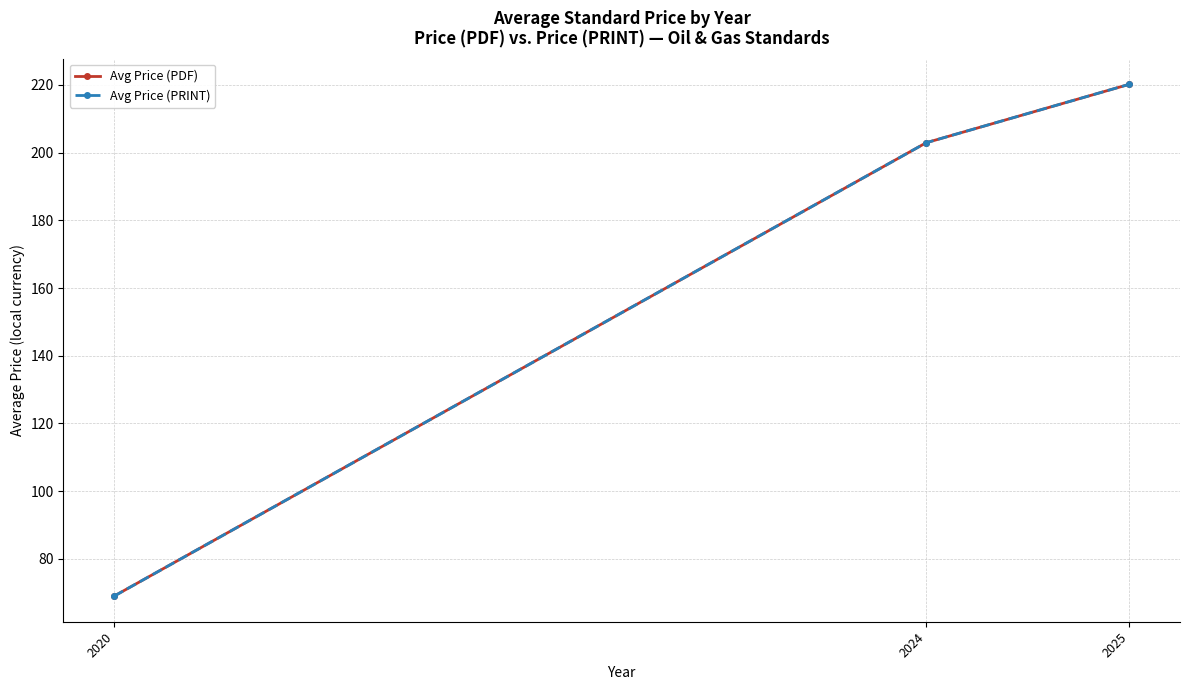

What value does the Avg Price (PDF) series have at 2024?

202.9